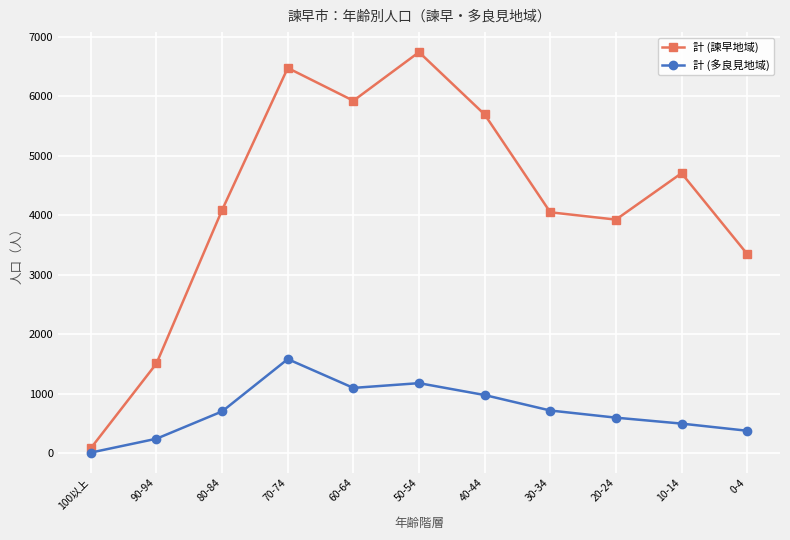

What is the maximum value shown in the chart?

6744